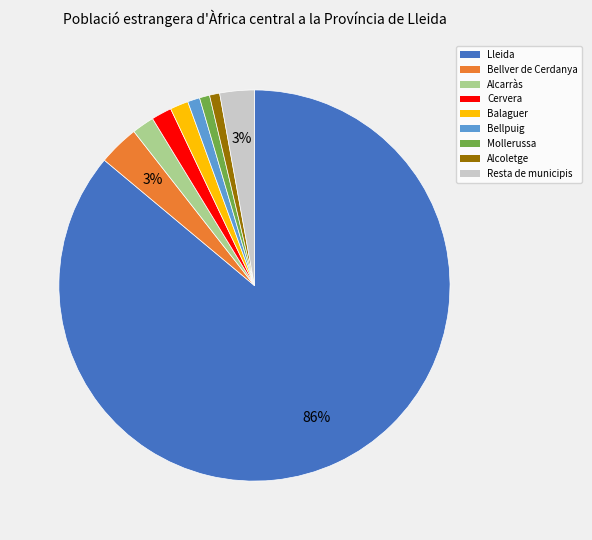

Is it true that Alcoletge is 11% of the pie?

False